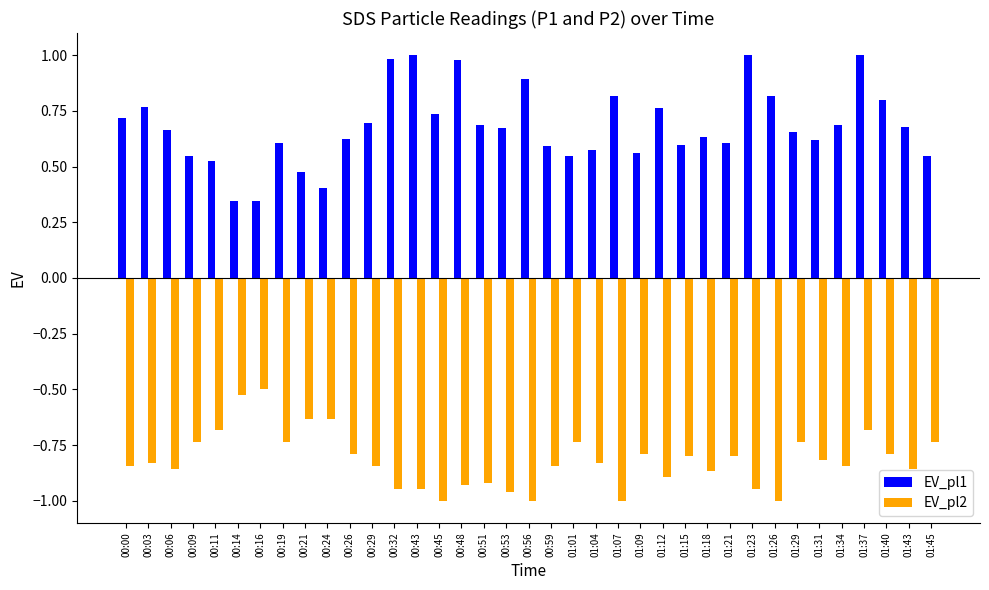

What is the label of the 2nd bar from the right?

01:43